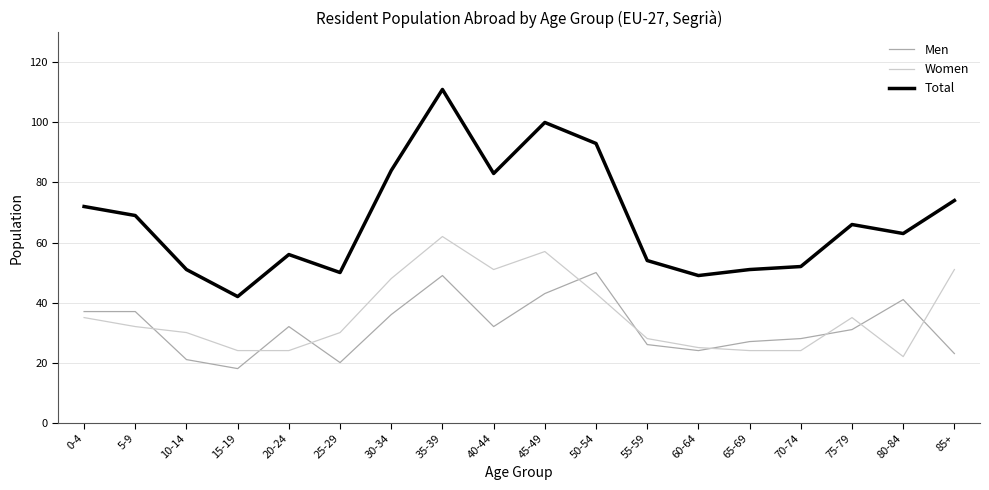

True or false: Women and Total intersect in this chart.

False